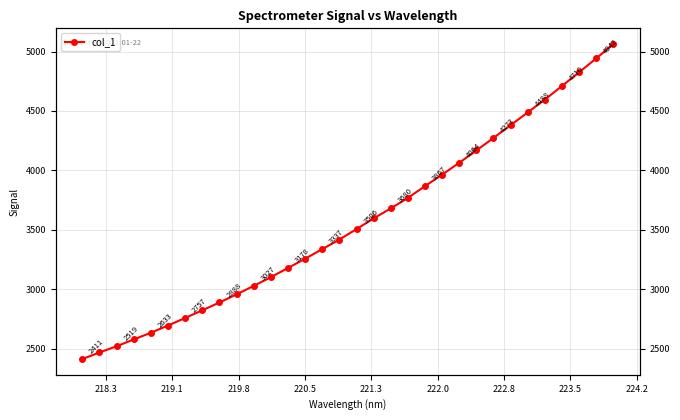

The chart shows a value of 3491.2 at 218.3. True or false?

False